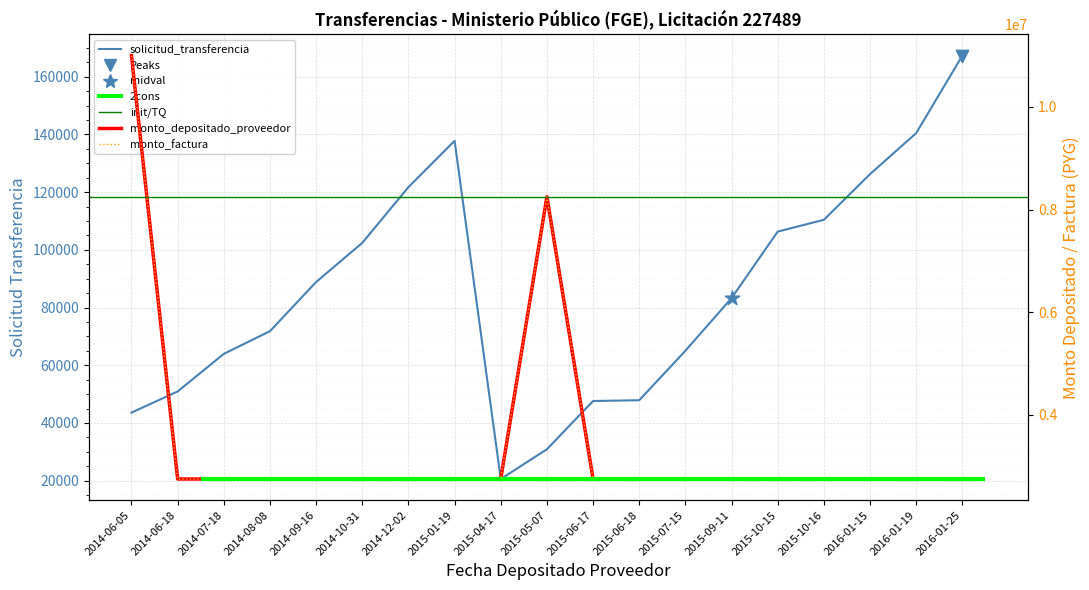

Is the value of monto_depositado_proveedor at 2016-01-15 greater than the value of solicitud_transferencia at 2015-06-17?

Yes